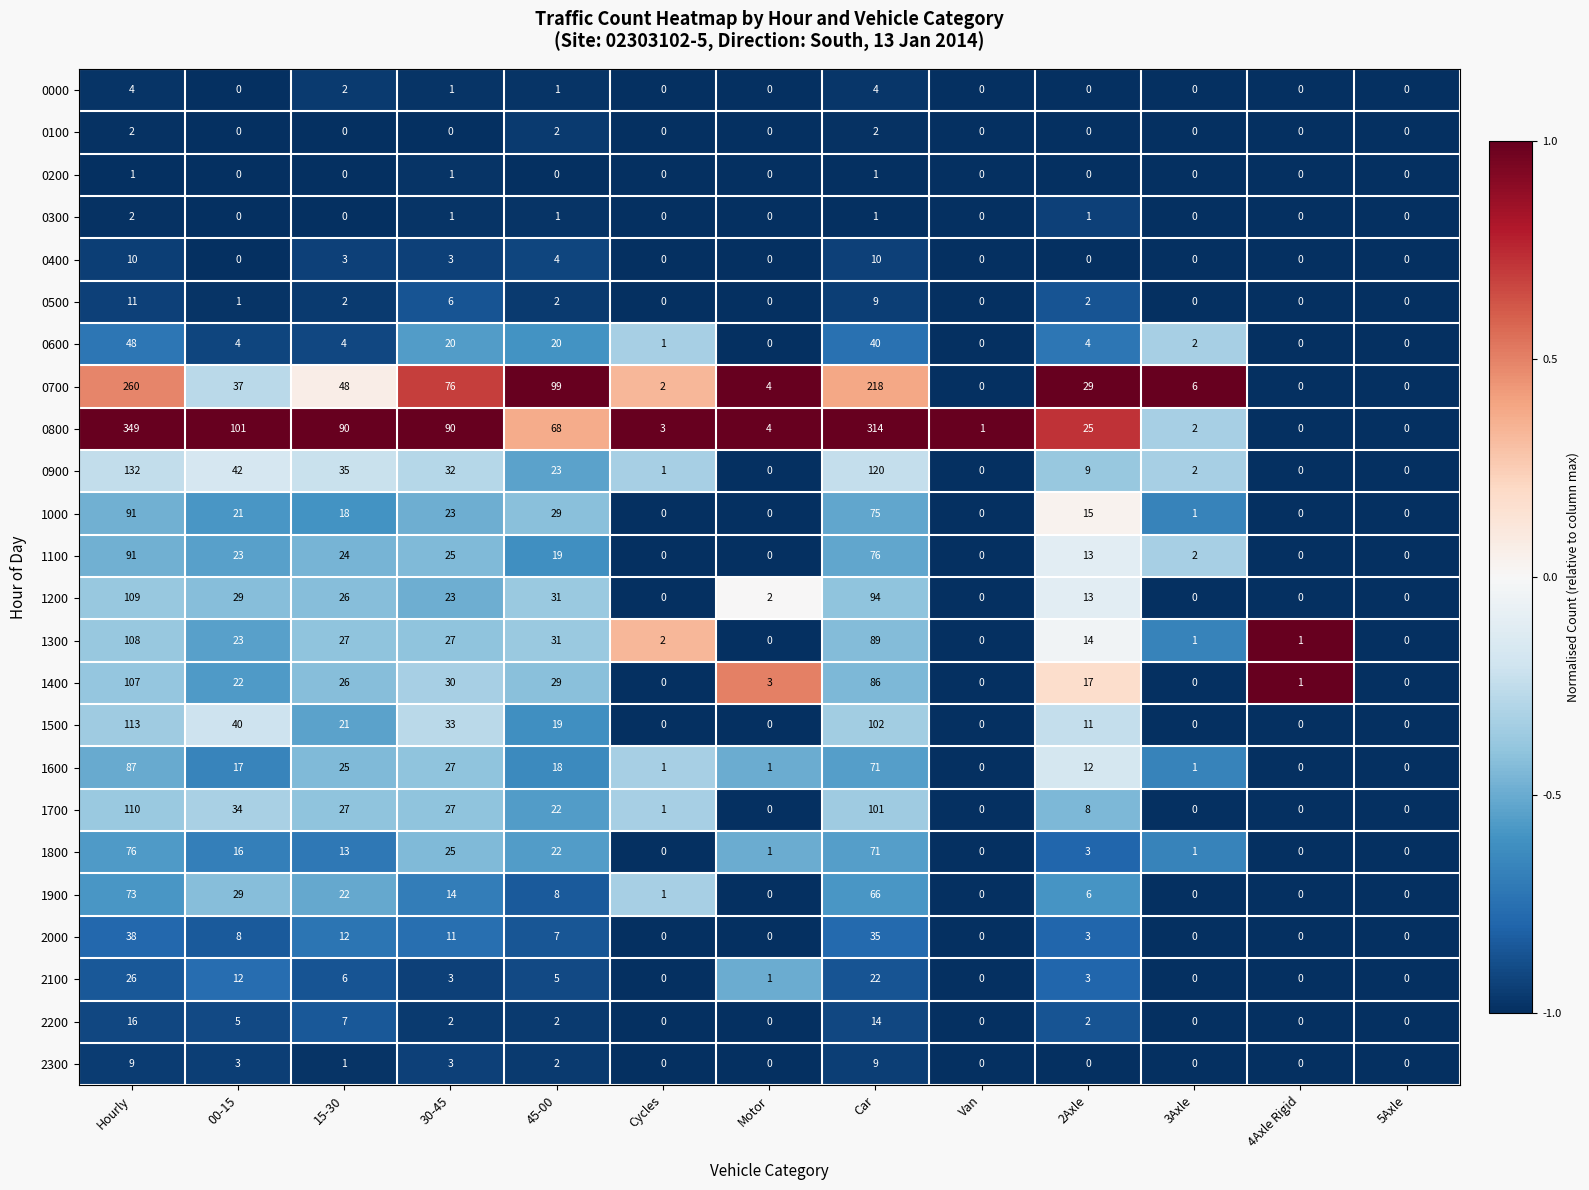

What is the maximum value shown in the chart?

349